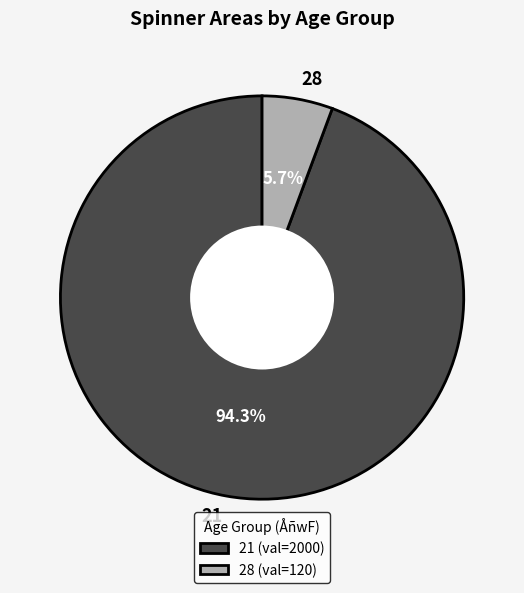

Rank the categories by value from lowest to highest.

28, 21